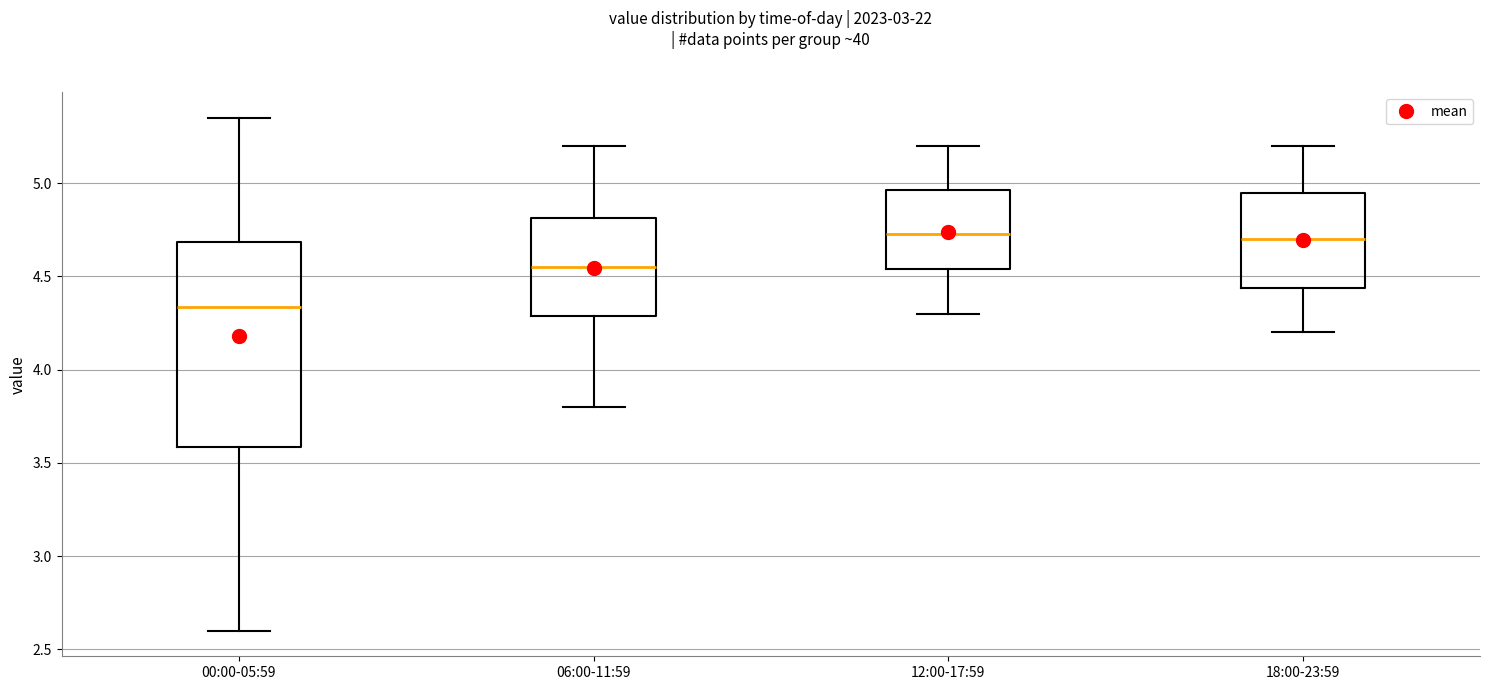

Reading left to right, read every box against the y-axis: the position of its median line, the range the box covers, and the ends of its whiskers. The values are not printed on the chart, so give them approximately, as read against the axis.

00:00-05:59: median 4.35, box 3.60 to 4.70, whiskers 2.60 to 5.35
06:00-11:59: median 4.55, box 4.30 to 4.80, whiskers 3.80 to 5.20
12:00-17:59: median 4.75, box 4.55 to 4.95, whiskers 4.30 to 5.20
18:00-23:59: median 4.70, box 4.45 to 4.95, whiskers 4.20 to 5.20